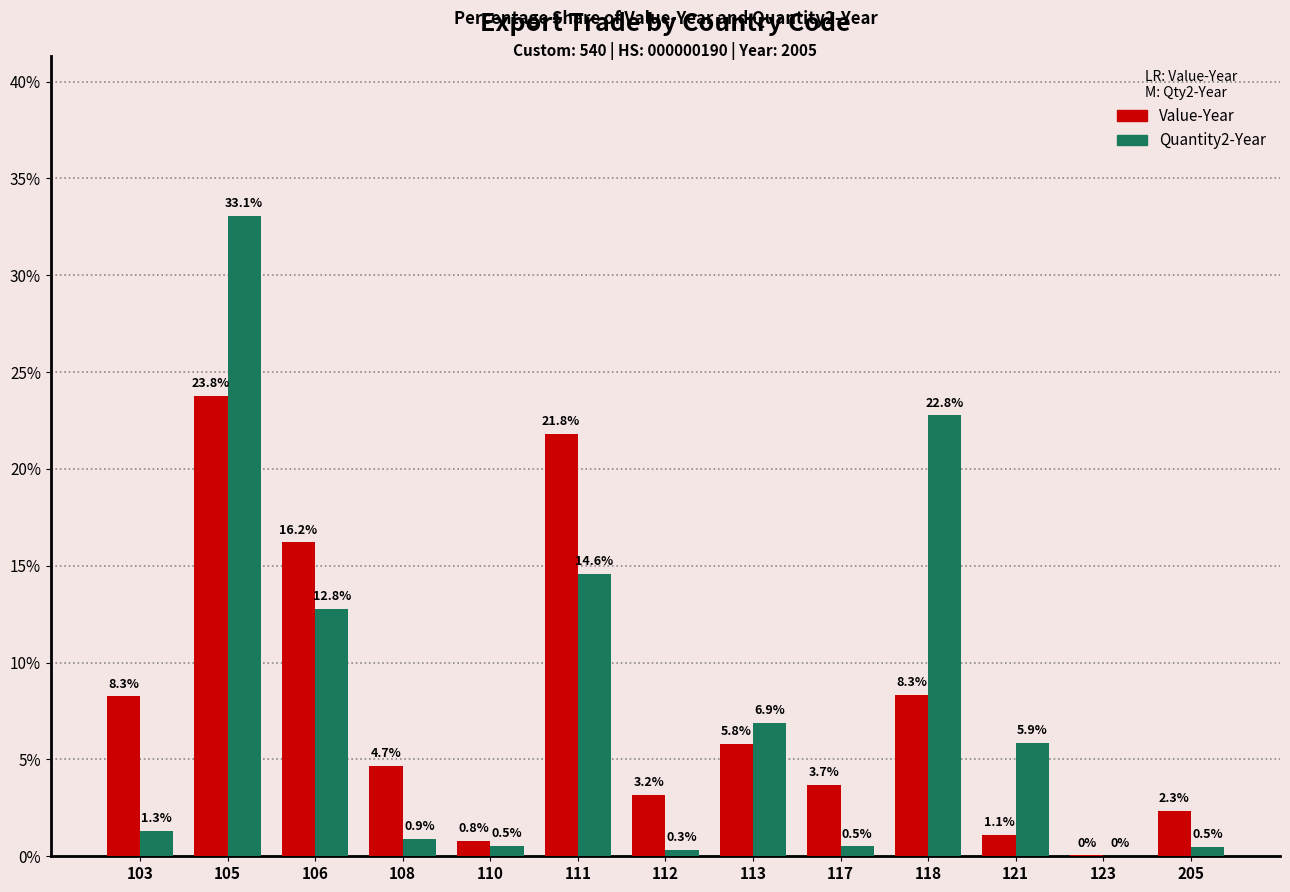

How many values in the Value-Year series exceed 4?

7